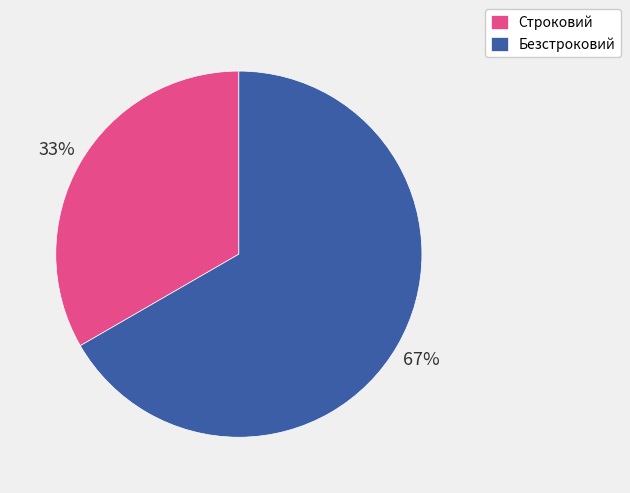

To the nearest percent, what is the average slice percentage?

50%